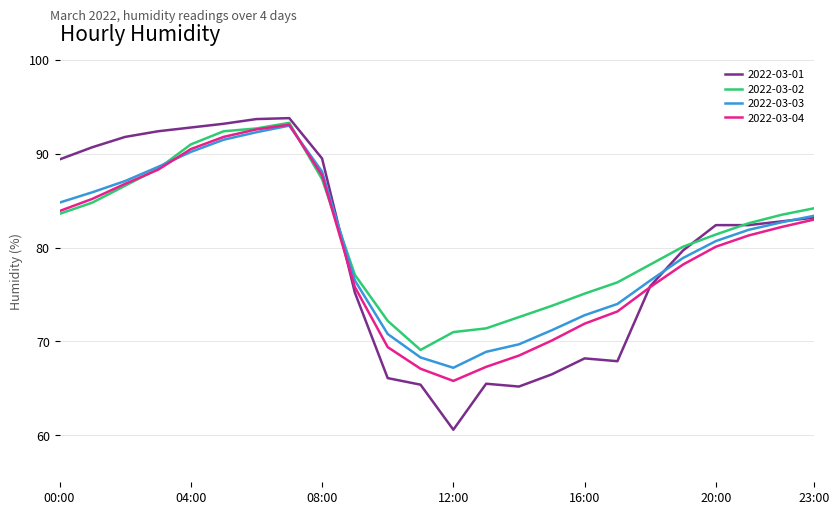

What is the sum of all 2022-03-01 values?

1914.3